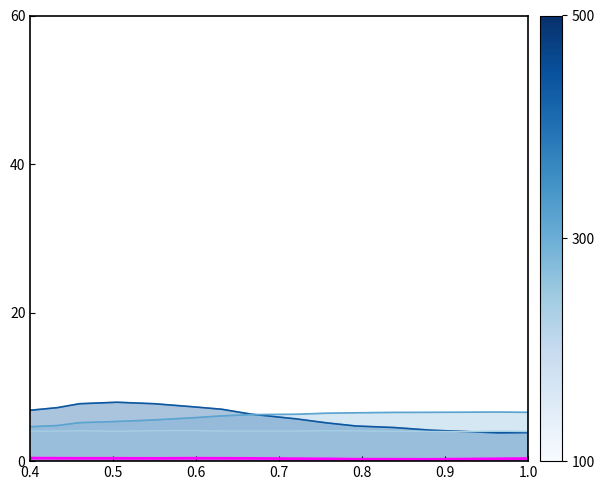

List the series in order of their peak value, lowest first.

pressure, flow_in, water_temperature_basket, water_temperature_in